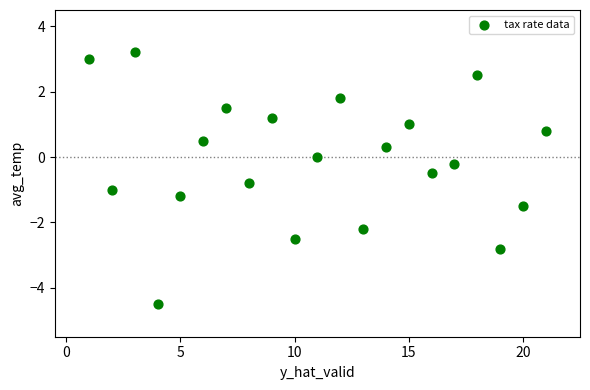

What is the range of Y values (max minus min)?

7.7